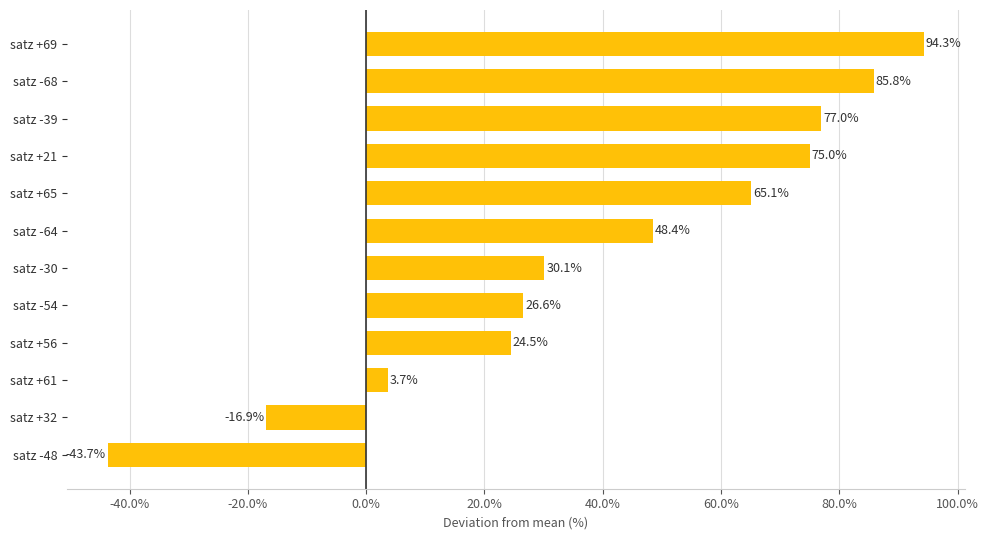

Reading bottom to top, list all the values displayed in this chart.

-43.7	-16.9	3.7	24.5	26.6	30.1	48.4	65.1	75.0	77.0	85.8	94.3